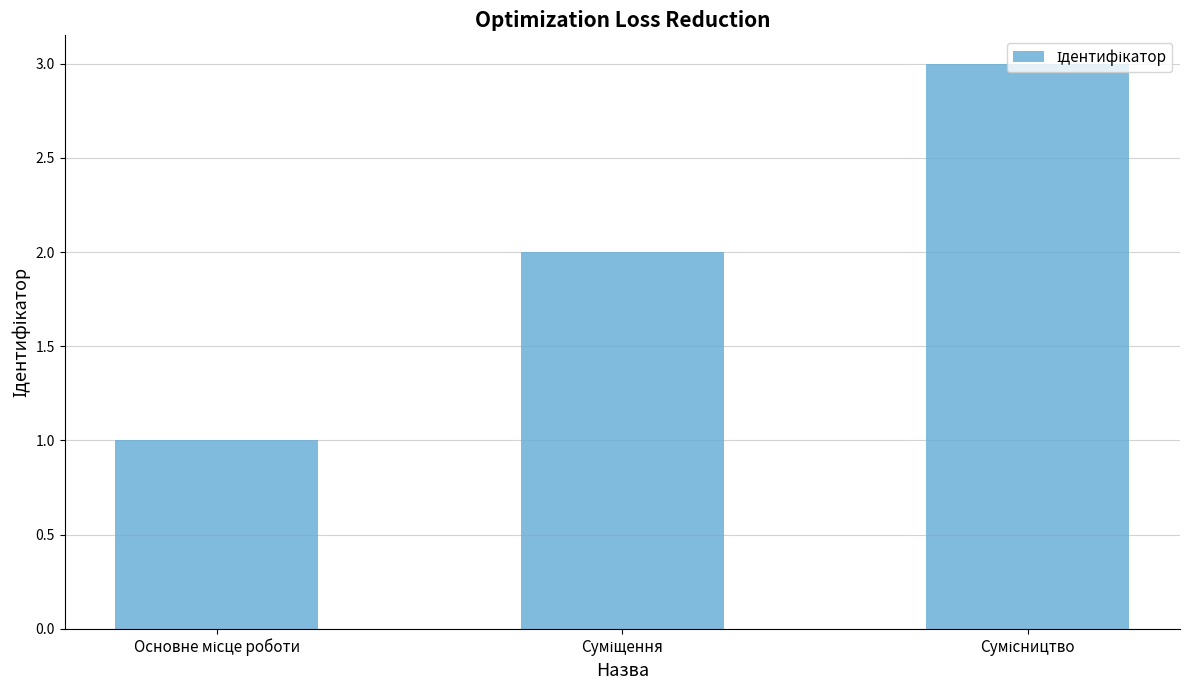

What is the greatest value displayed?

3